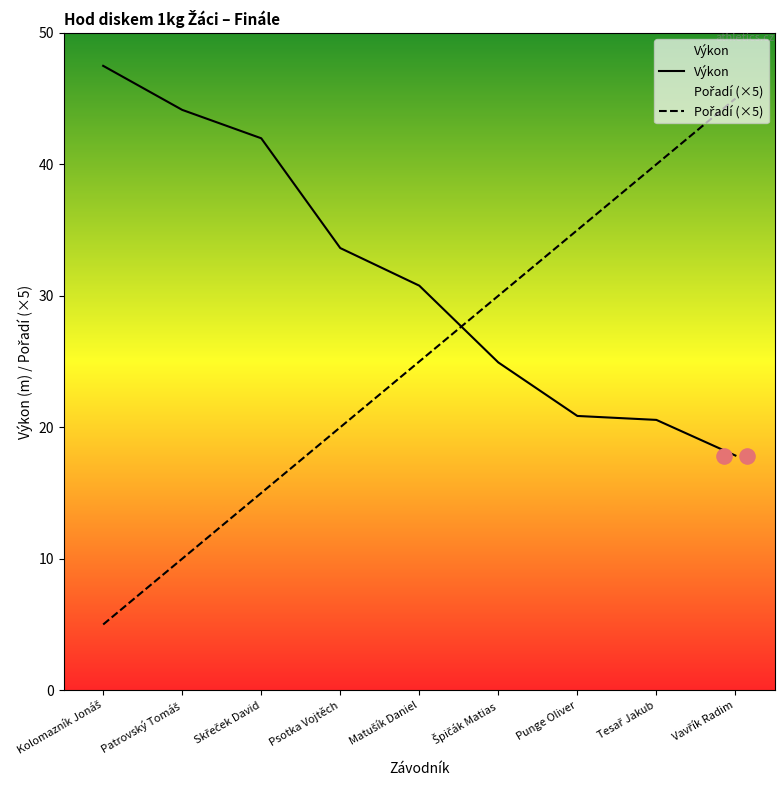

Which series reaches the maximum Y coordinate?

Výkon